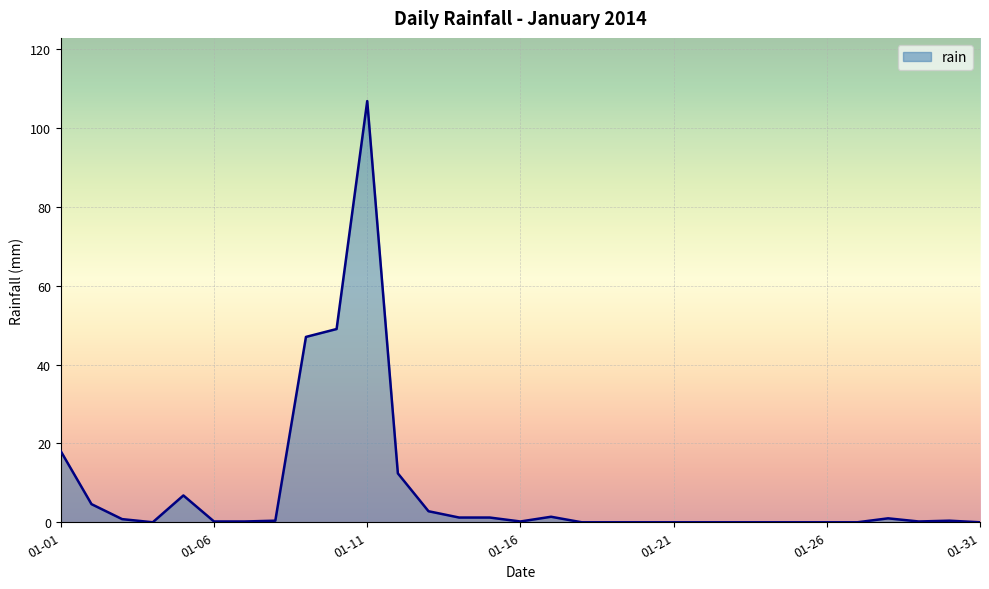

What is the difference between the maximum and minimum values?

106.8